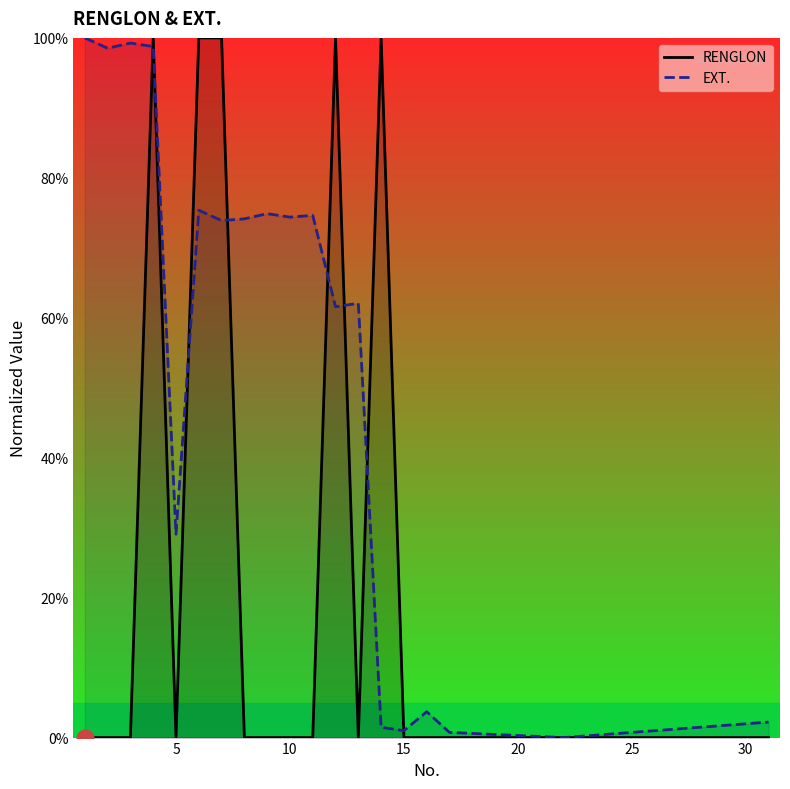

Reading left to right, list all the values displayed in this chart.

RENGLON: 0.0	0.0	0.0	100.0	0.0	100.0	100.0	0.0	0.0	0.0	0.0	100.0	0.0	100.0	0.0	0.0	0.0	0.0	0.0	0.0
EXT.: 100.0	98.5	99.3	98.8	29.1	75.4	73.9	74.1	74.9	74.4	74.6	61.6	62.1	1.5	1.0	3.7	0.7	0.0	0.2	2.2